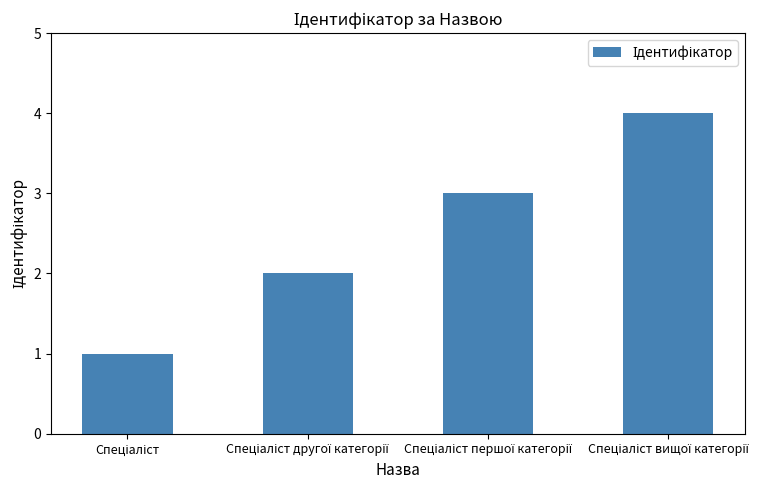

How many series are shown in this chart?

1